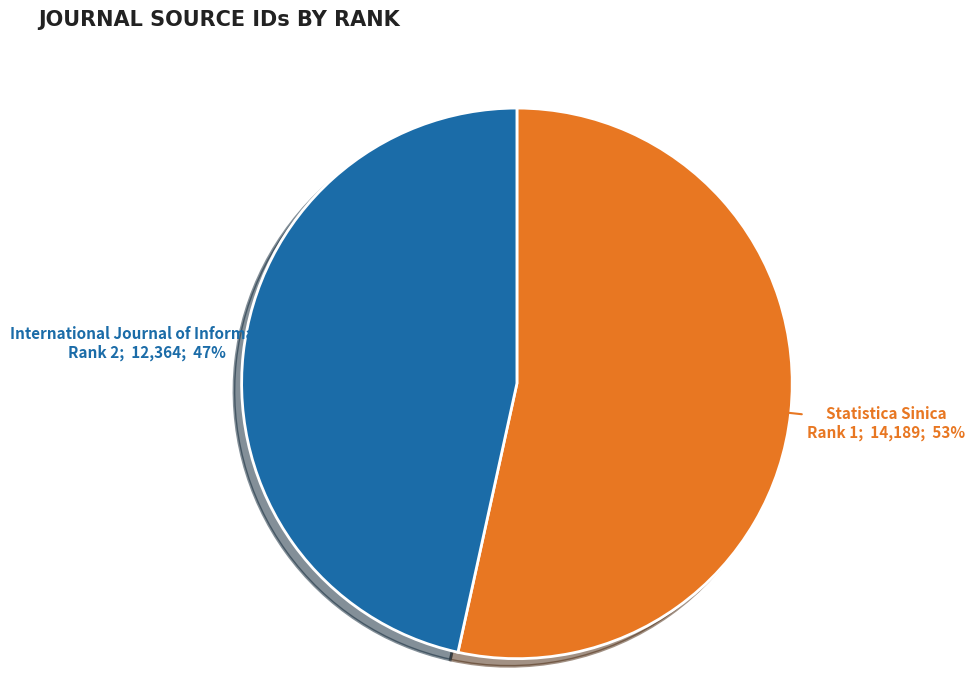

Does International Journal of Information represent more than half of the total?

No